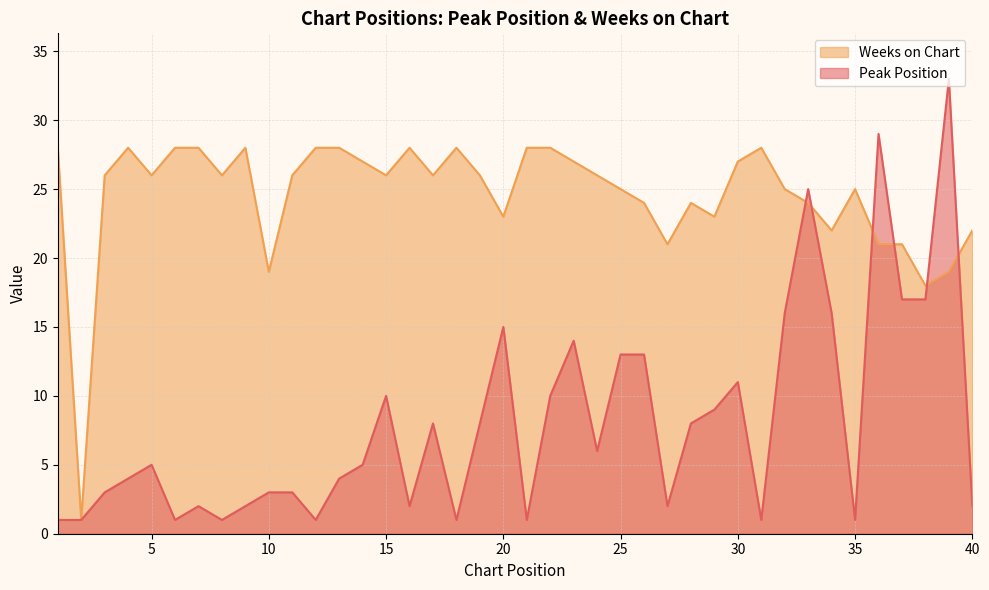

What is the difference between the Peak Position values at 19 and 11?

5